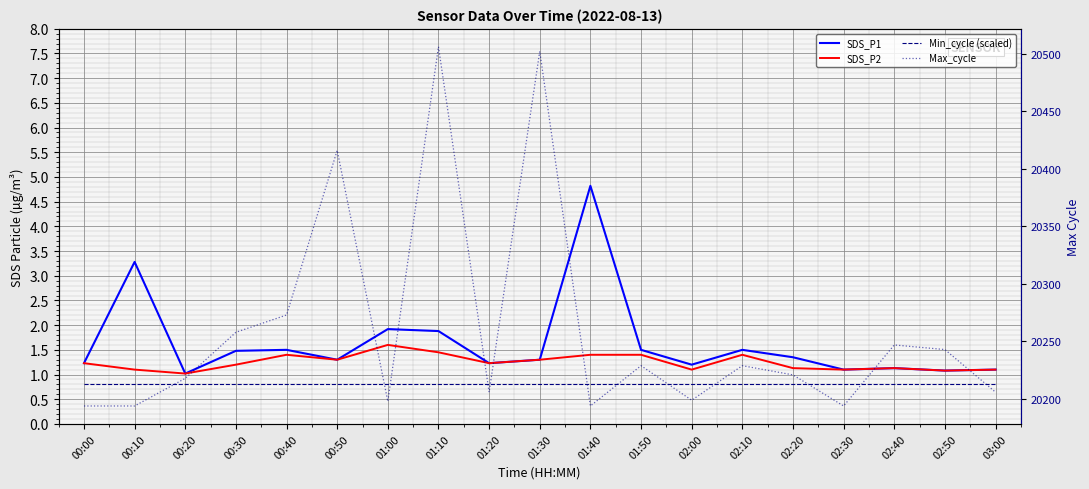

What are all the series names shown in the legend?

SDS_P1, SDS_P2, Min_cycle (scaled), Max_cycle